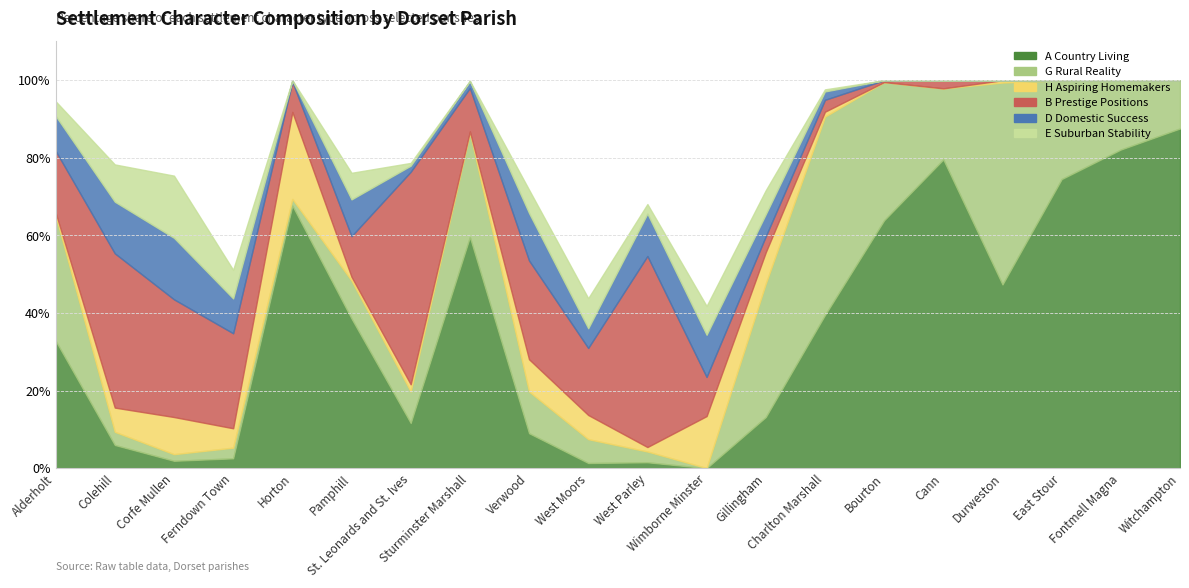

Rank the series by their maximum value, from lowest to highest.

D Domestic Success, E Suburban Stability, H Aspiring Homemakers, G Rural Reality, B Prestige Positions, A Country Living